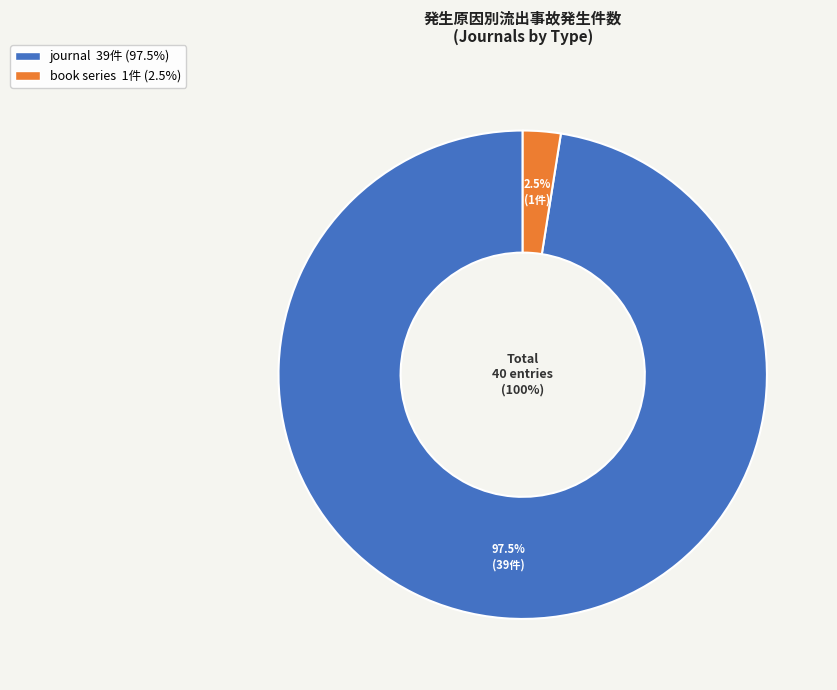

How many segments does this pie chart have?

2